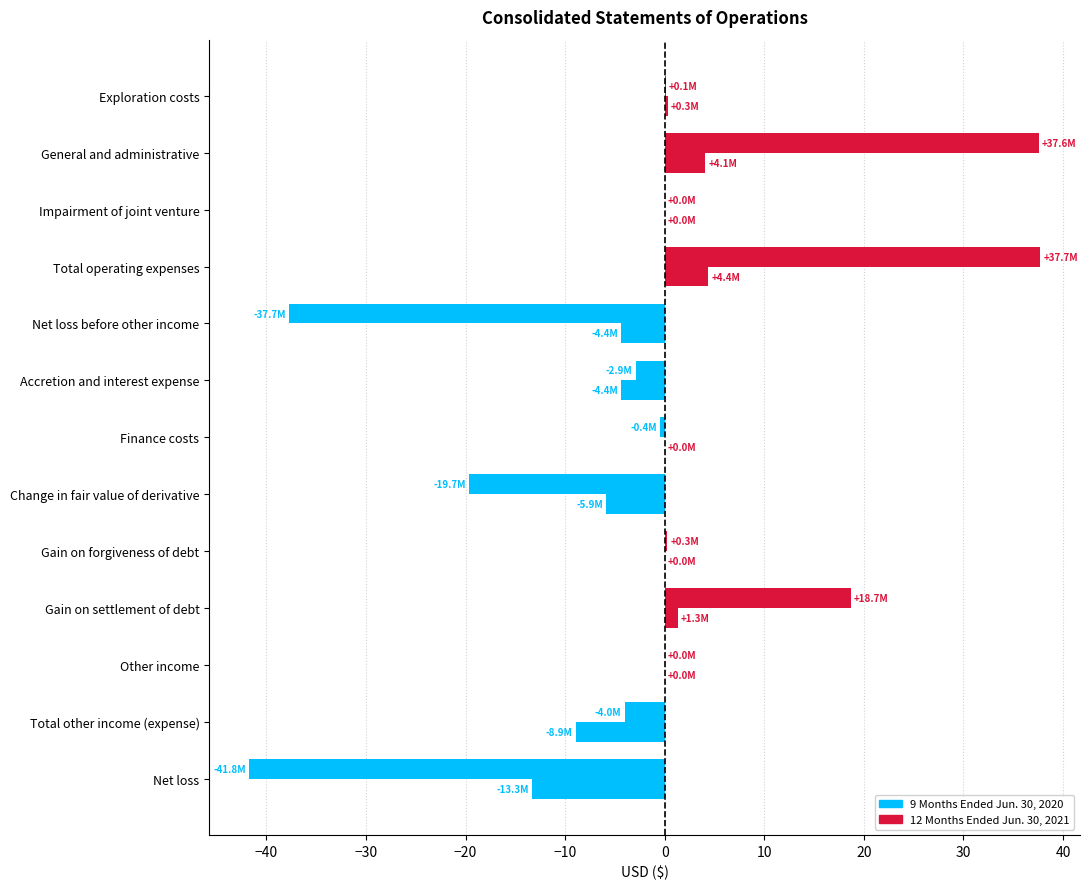

Reading left to right, what are all the values shown in this chart?

9 Months Ended Jun. 30, 2020: 0.3	4.1	0.0	4.4	-4.4	-4.4	0.0	-5.9	0.0	1.3	0.0	-8.9	-13.3
12 Months Ended Jun. 30, 2021: 0.1	37.6	0.0	37.7	-37.7	-2.9	-0.4	-19.7	0.3	18.7	0.0	-4.0	-41.8